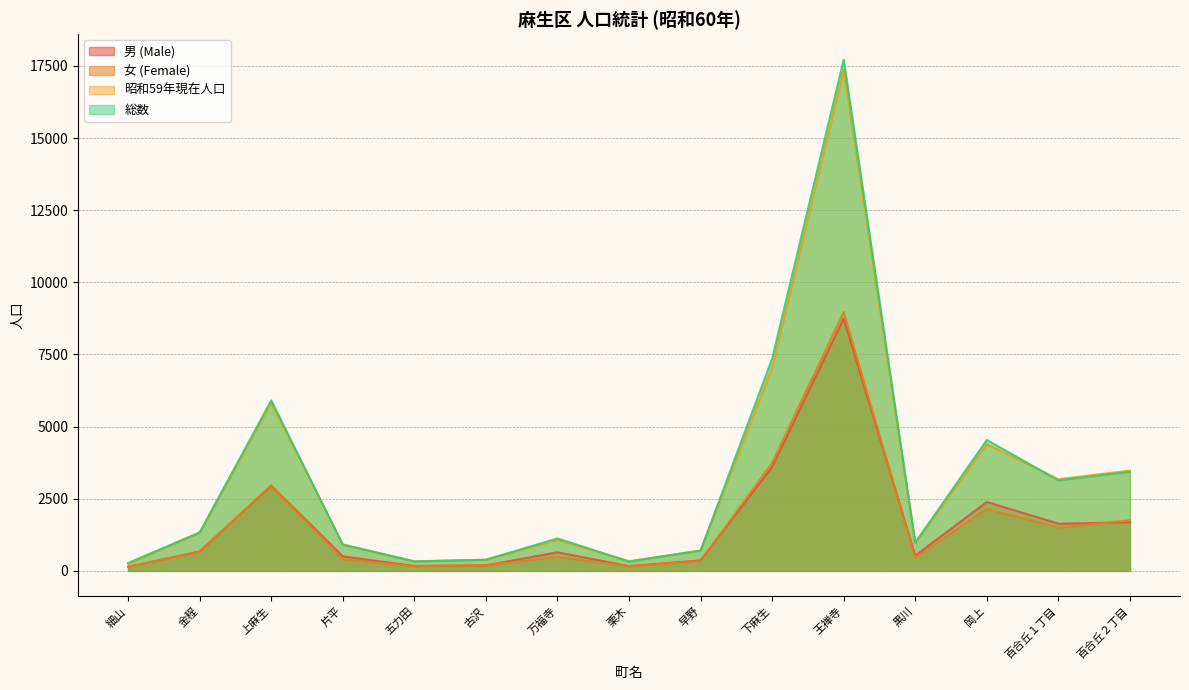

What is the spread (max minus min) of values at 王禅寺?

8973